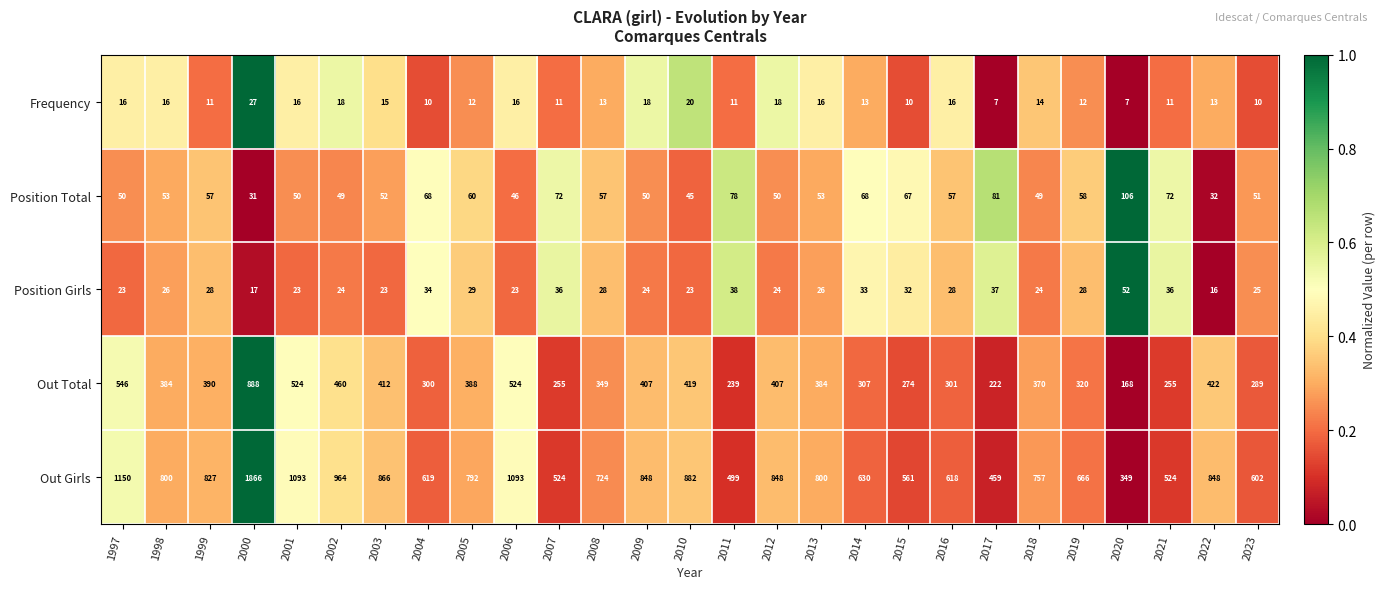

What is the total value across all series at 2022?

1331